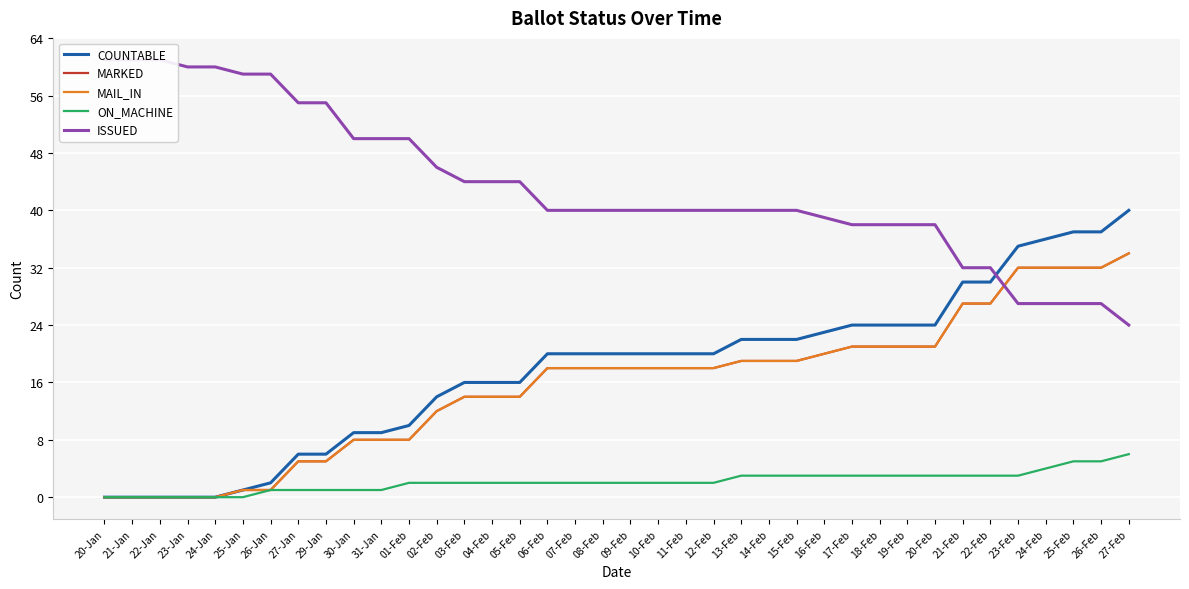

Does the chart display data point markers on the line(s)?

No